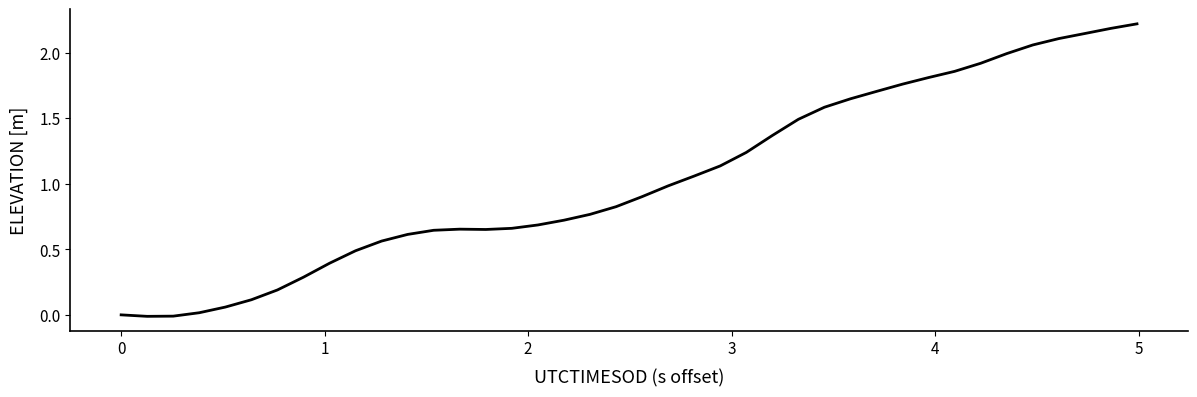

What is the greatest value displayed?

2.2